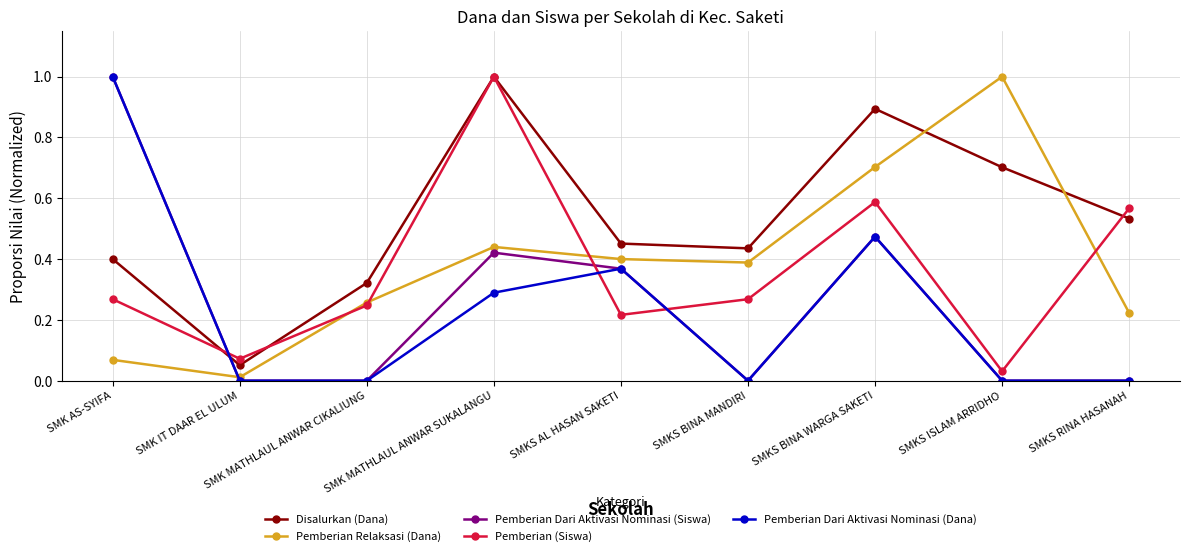

At which category does Pemberian Dari Aktivasi Nominasi (Siswa) reach its first local peak?

SMK MATHLAUL ANWAR SUKALANGU